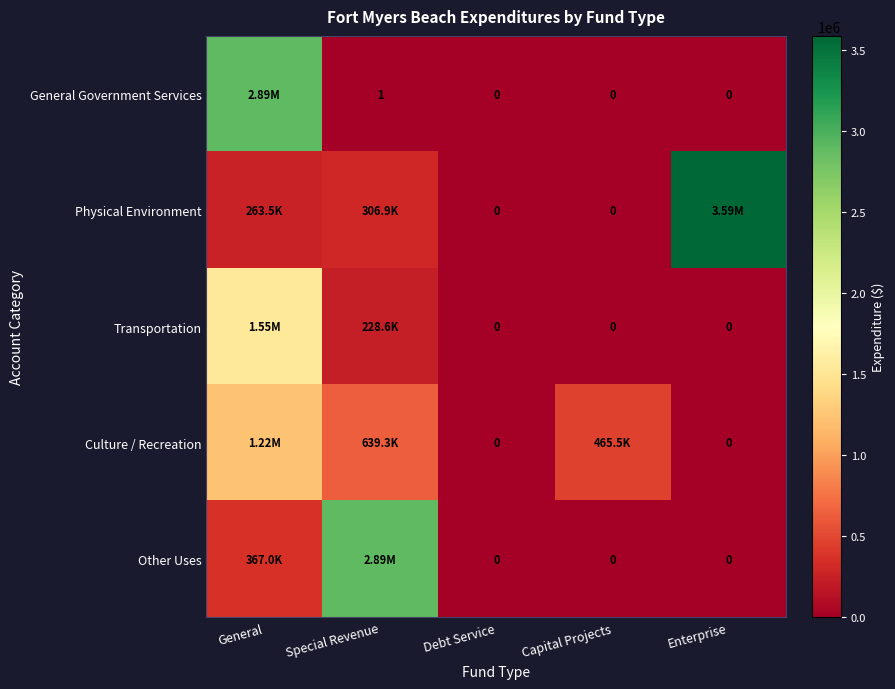

At which category is the sum across all series the highest?

General